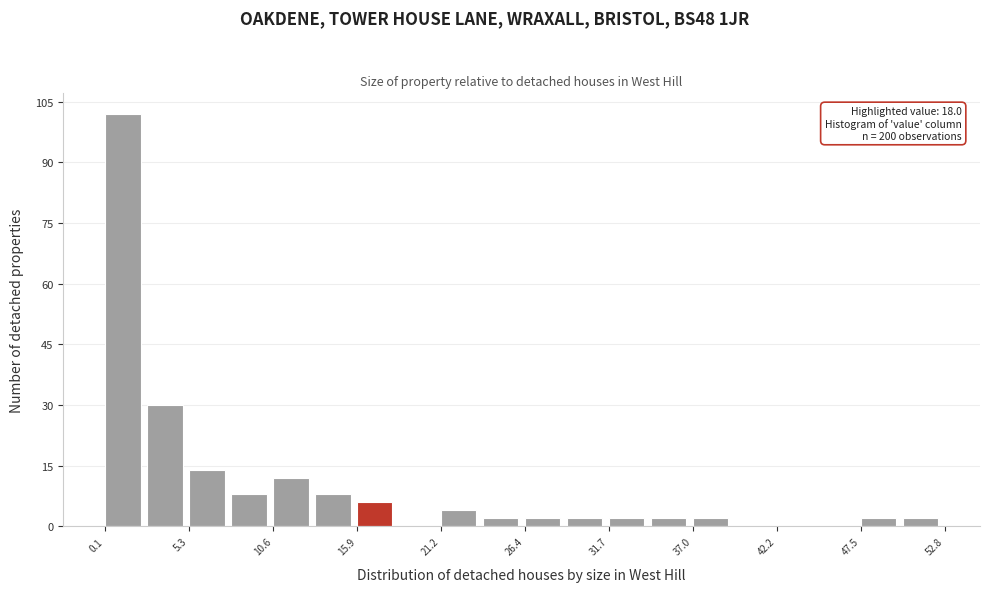

Read against the x-axis, roughly where is the centre of the tallest bar?

1